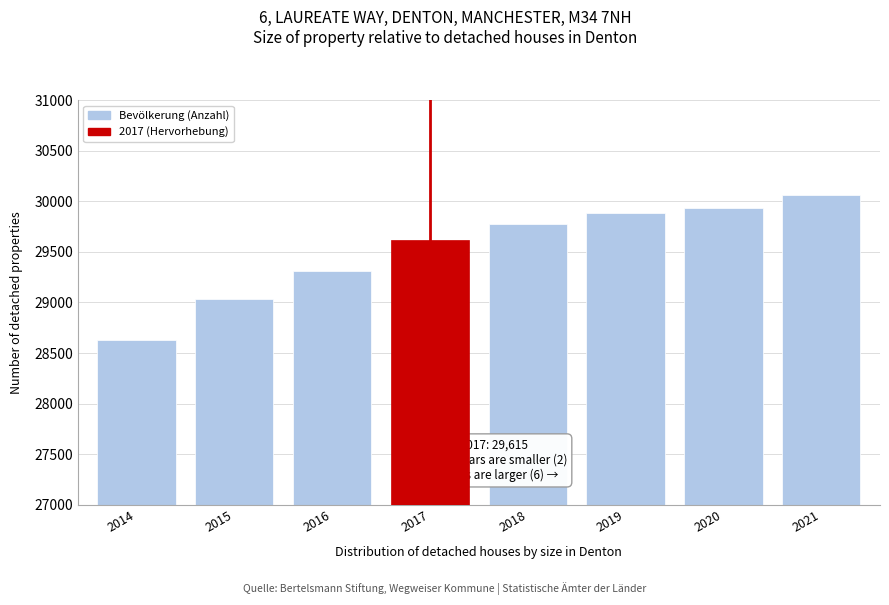

Reading left to right, transcribe all the data shown in this chart.

2014=28633	2015=29032	2016=29315	2017=29615	2018=29777	2019=29884	2020=29932	2021=30059